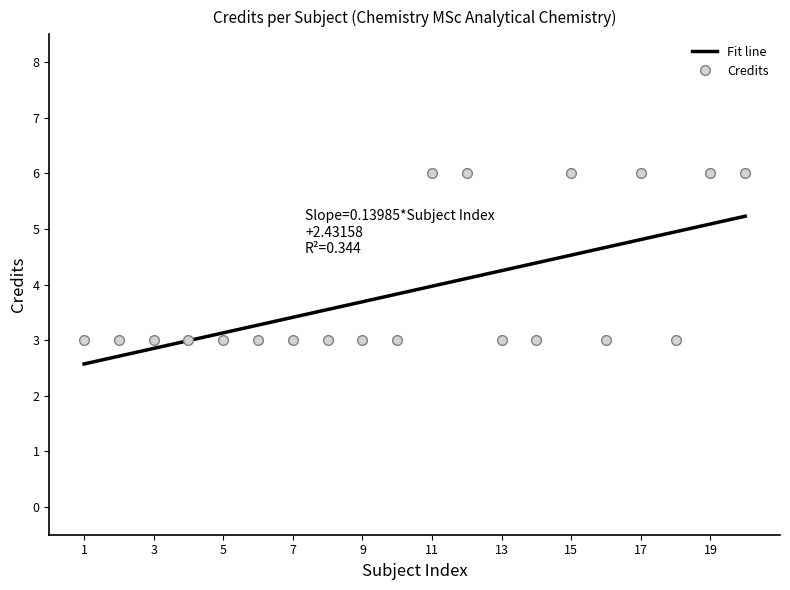

List the series in order of their peak value, lowest first.

Fit line, Credits